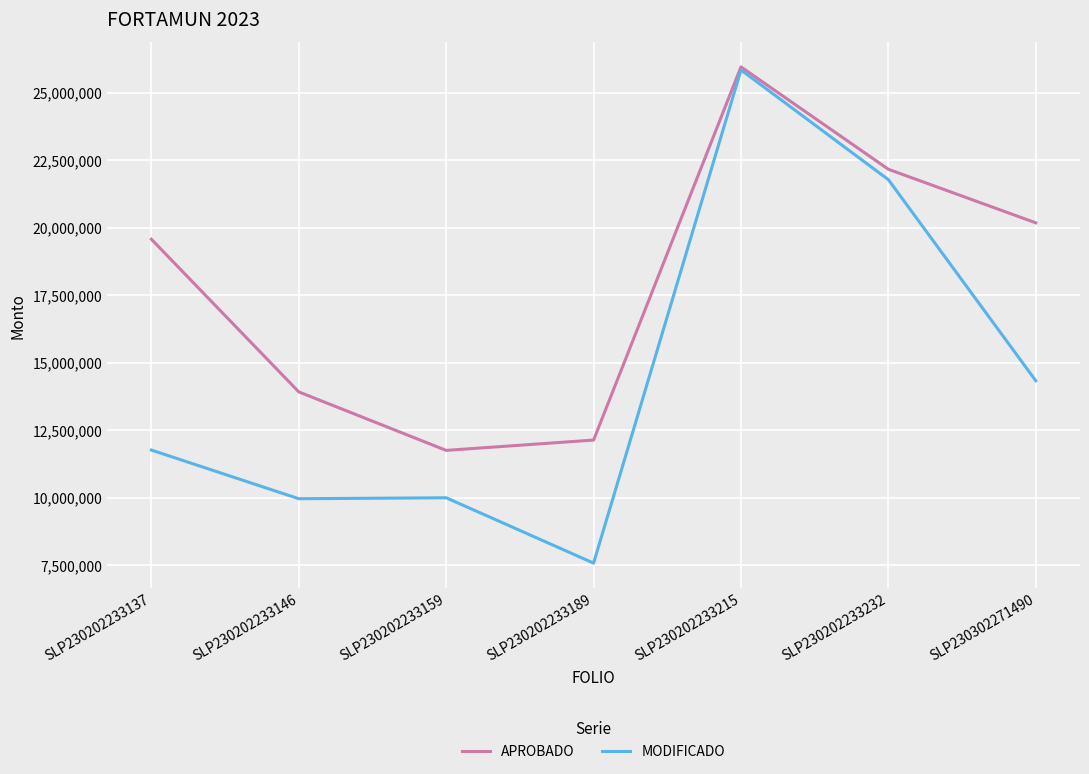

The MODIFICADO series shows 9996288.6 at SLP230202233159. True or false?

True